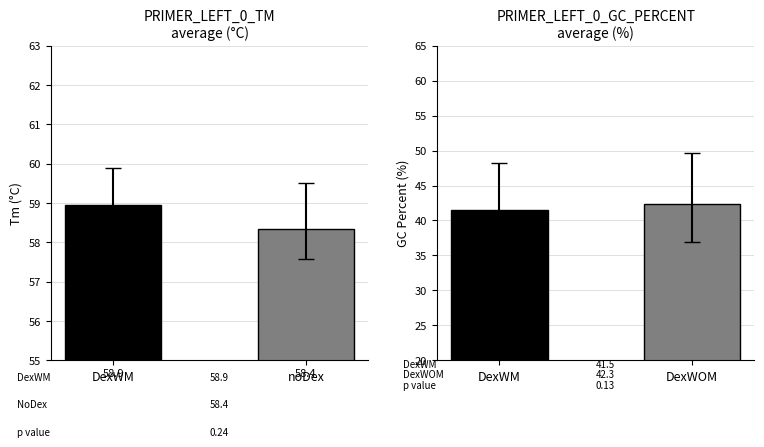

How many bars are there in each group?

2